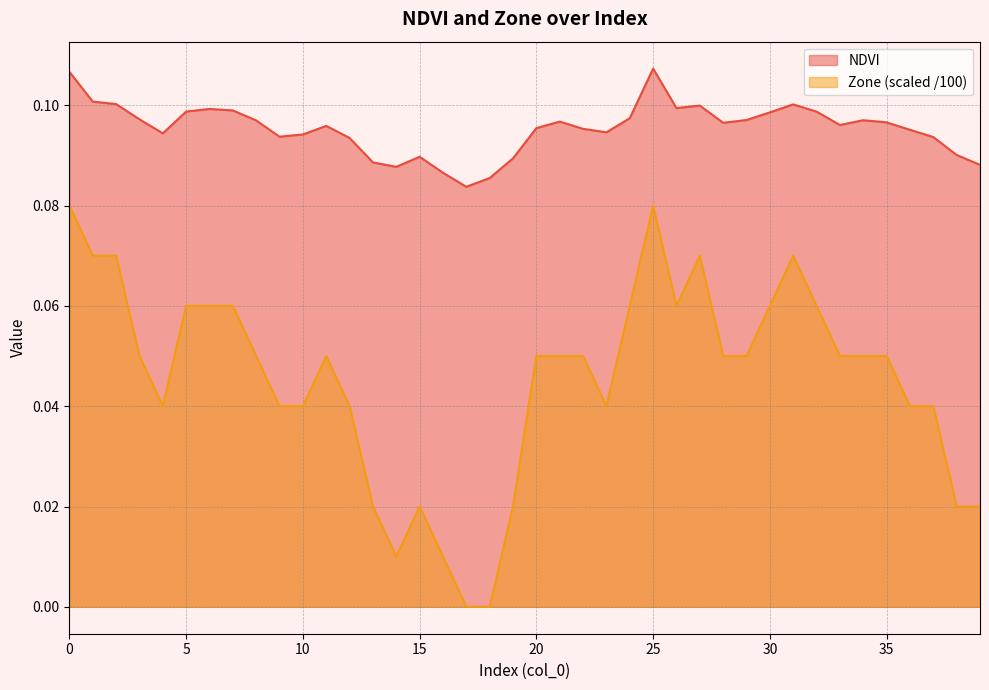

What is the sum of the NDVI values at 25 and 1?

0.2